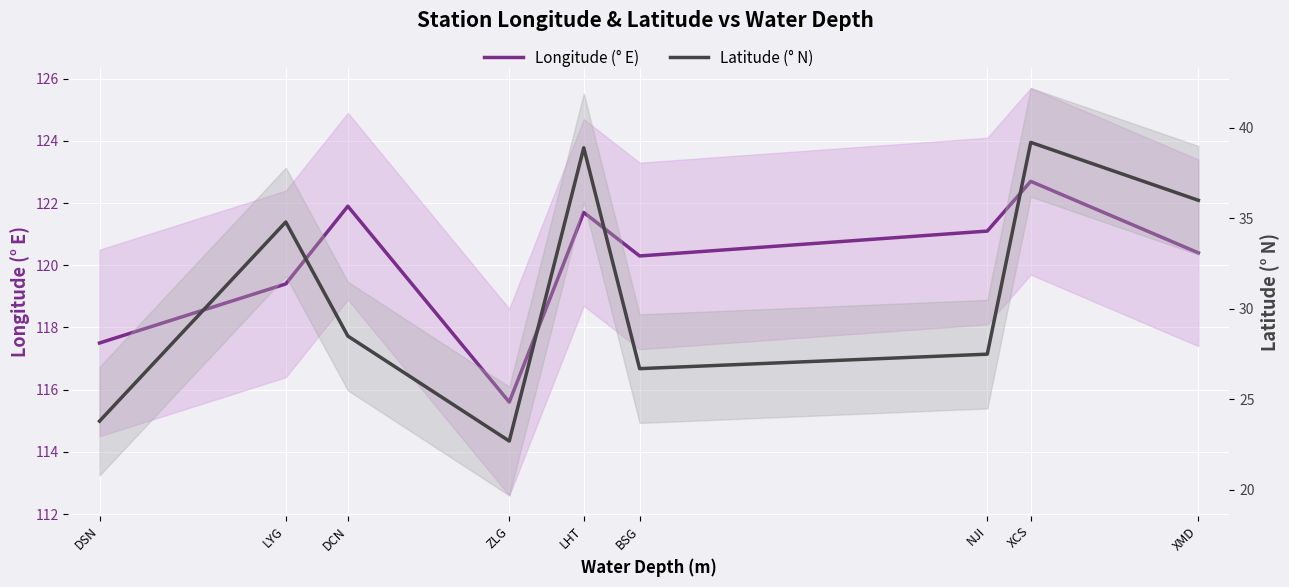

What is the difference between the Latitude (° N) values at BSG and DCN?

1.8